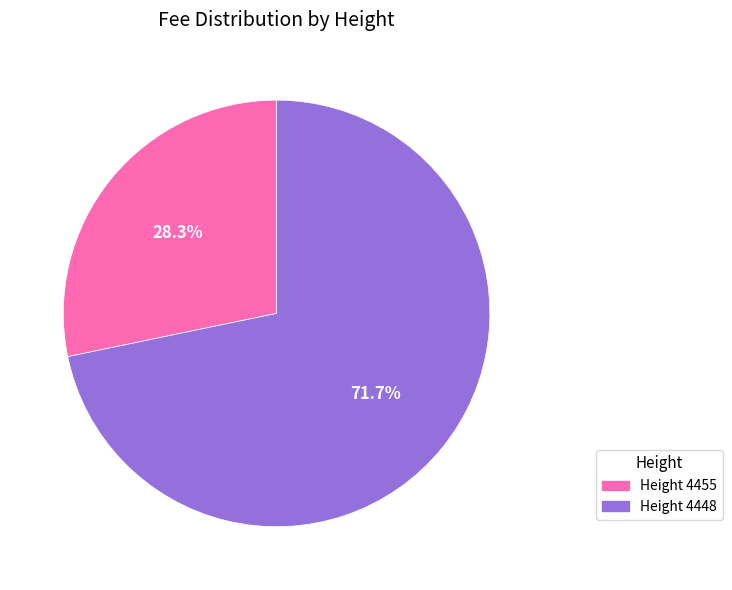

Does any single category account for the majority?

Yes